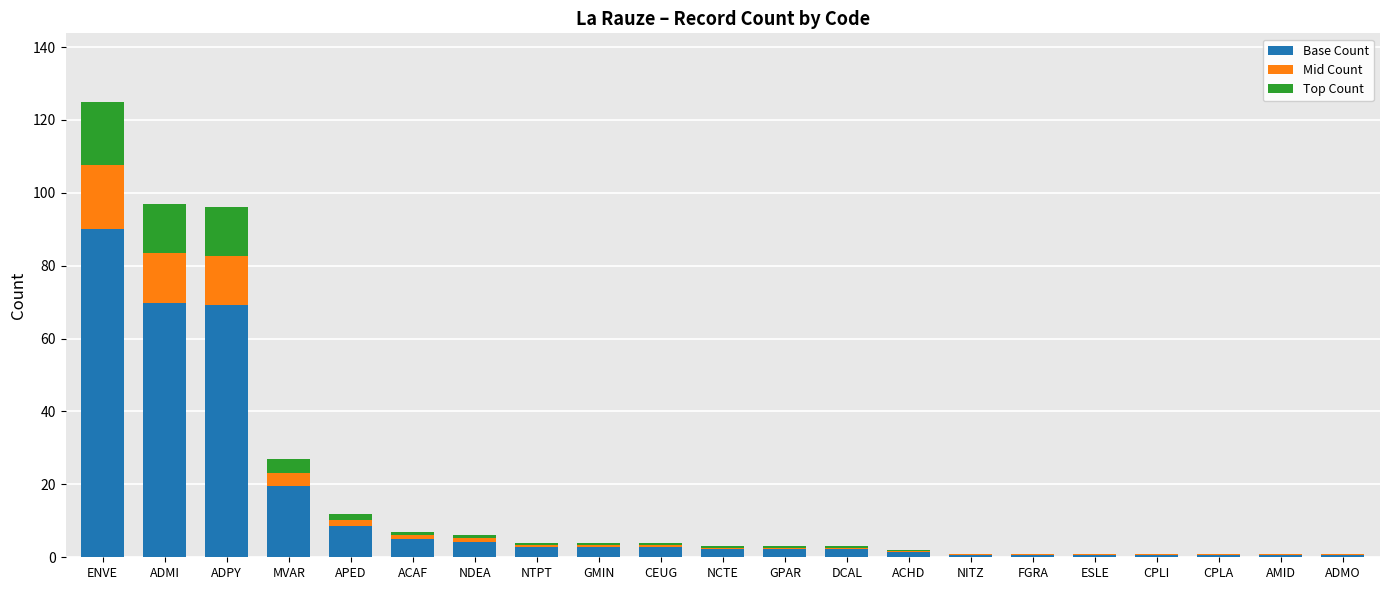

Which category has the highest value in the Base Count series?

ENVE